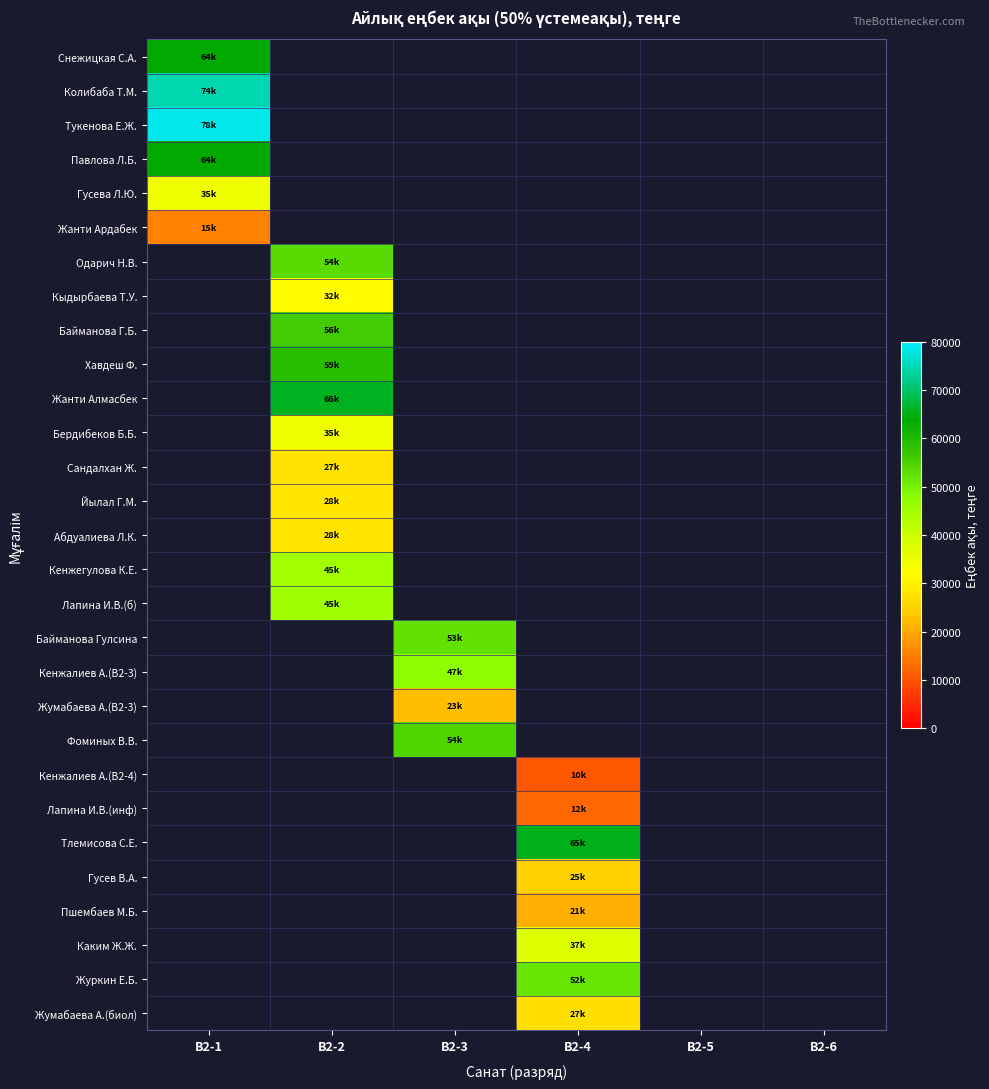

What is the minimum value shown in the chart?

10397.0